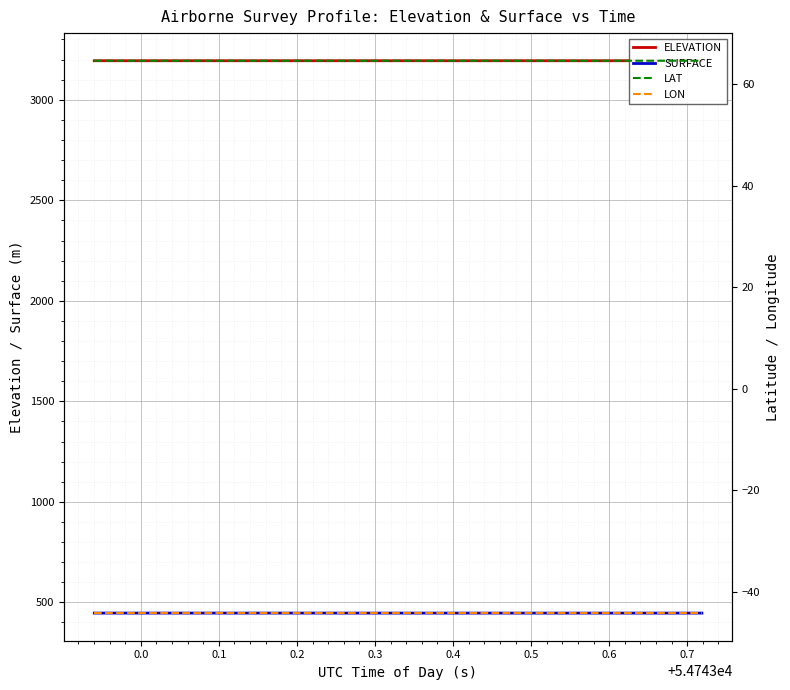

True or false: LON and LAT intersect in this chart.

False